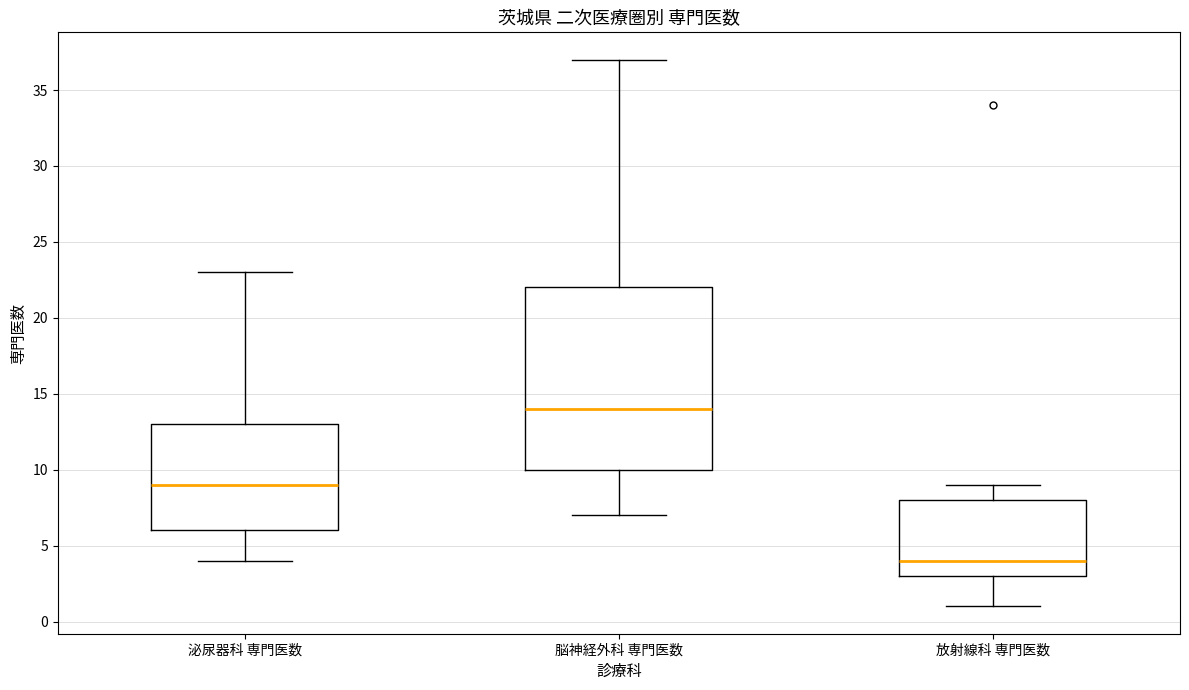

Where is the lower edge of the box for 放射線科 専門医数 on the y-axis? The values are not printed on the chart, so give them approximately, as read against the axis.

3